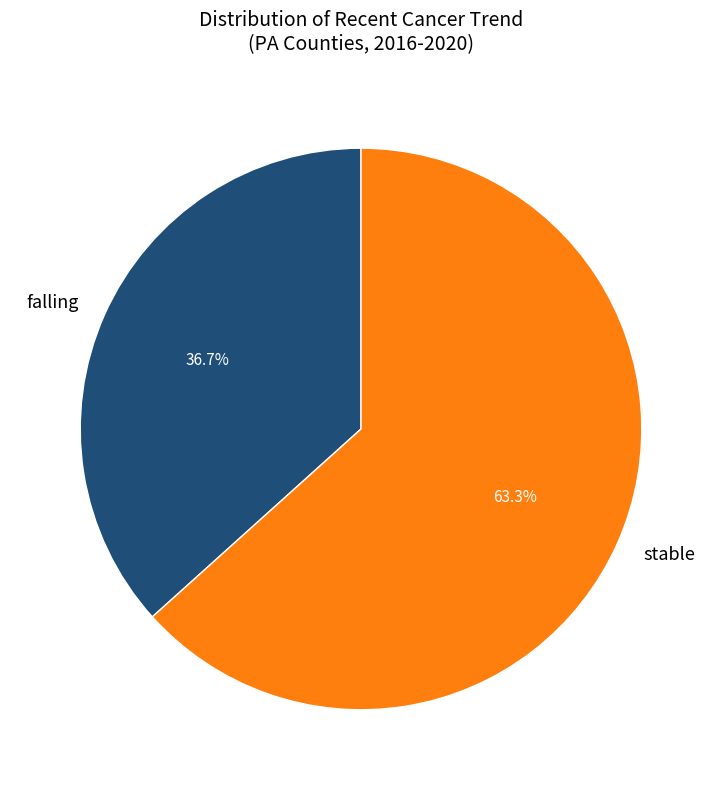

True or false: falling accounts for 44% of the total.

False